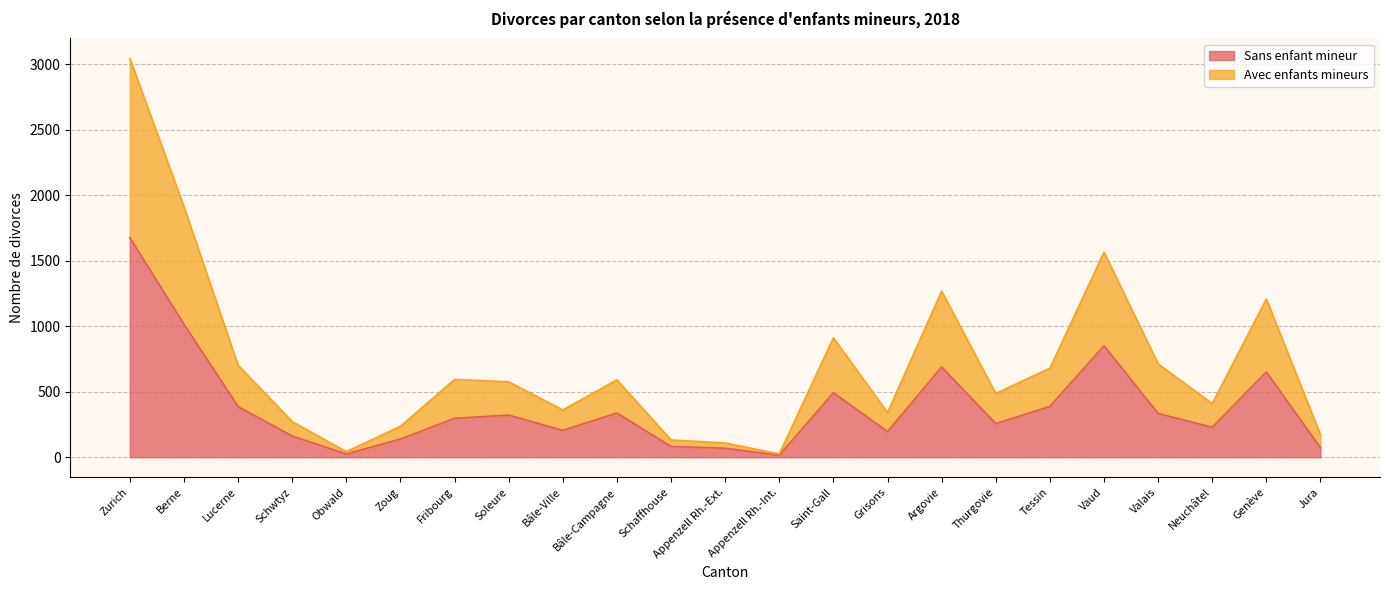

Reading left to right, extract all data points from this chart.

Sans enfant mineur: 1677	1016	387	162	25	139	297	322	205	338	82	69	15	493	196	689	257	388	851	334	229	651	72
Avec enfants mineurs: 3046	1913	703	272	43	236	594	576	361	591	132	109	25	912	341	1268	487	680	1566	713	410	1208	171